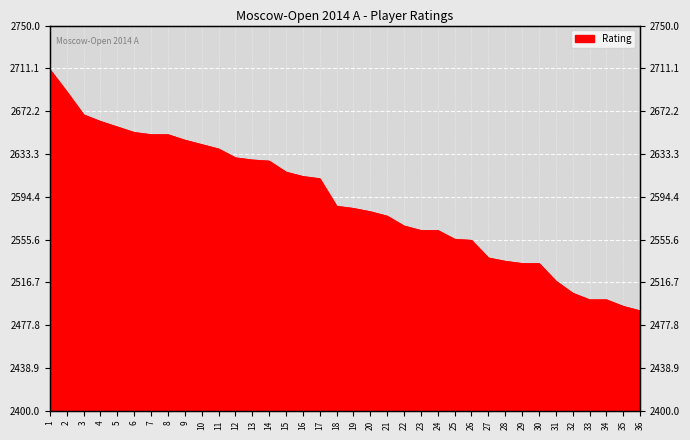

What is the ratio of the value at 30 to the value at 35?

1.0